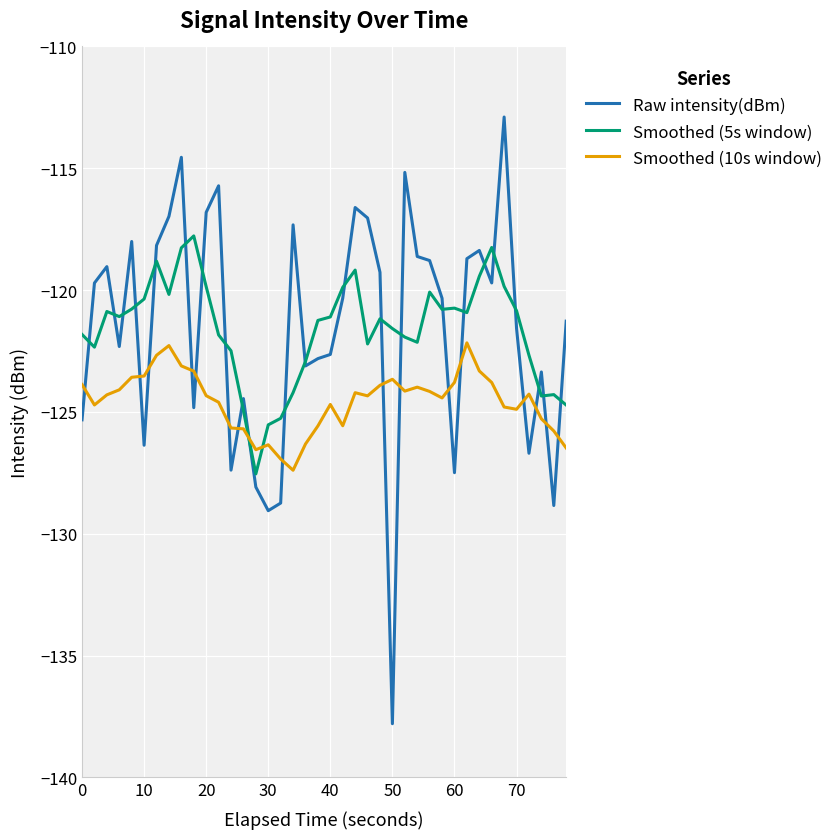

Rank the series by their maximum value, from lowest to highest.

Smoothed (10s window), Smoothed (5s window), Raw intensity(dBm)